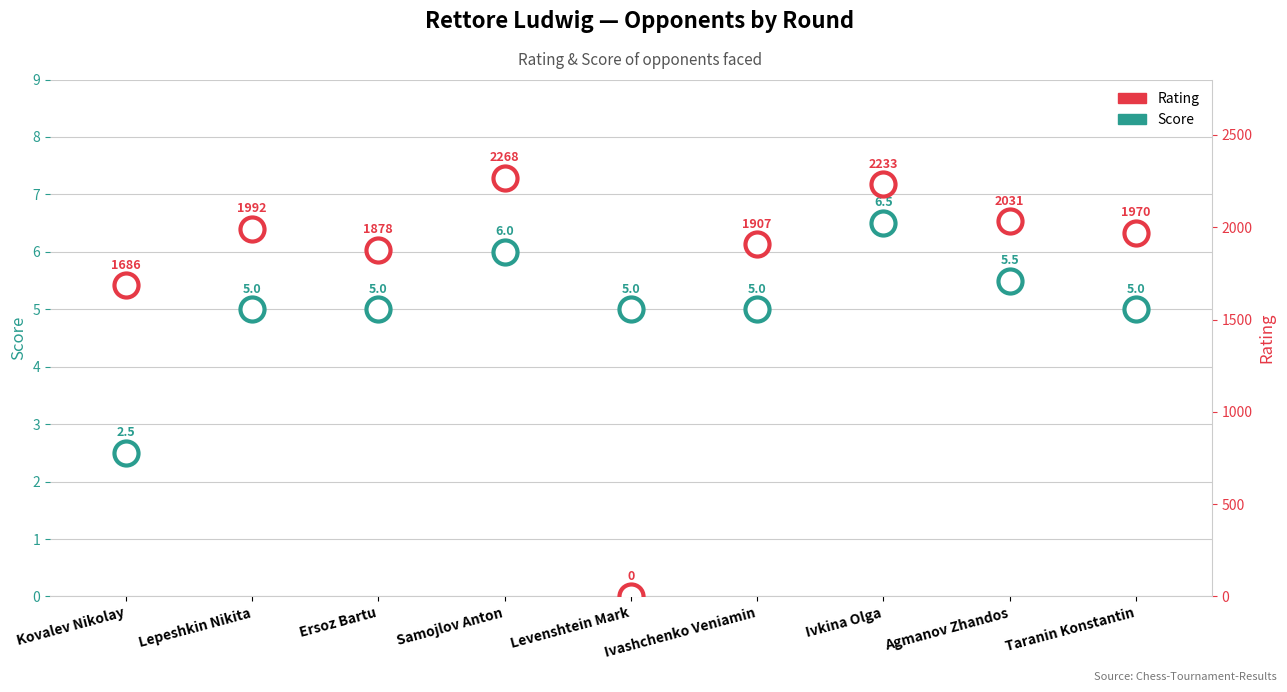

At which category is the sum across all series the highest?

Samojlov Anton